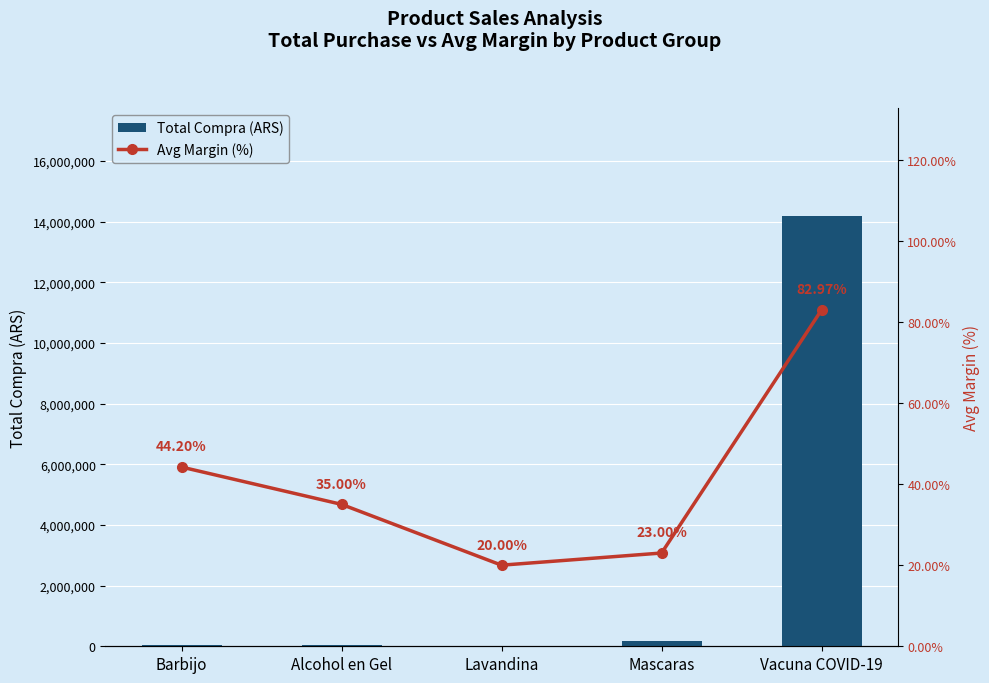

How many groups of bars are there?

5